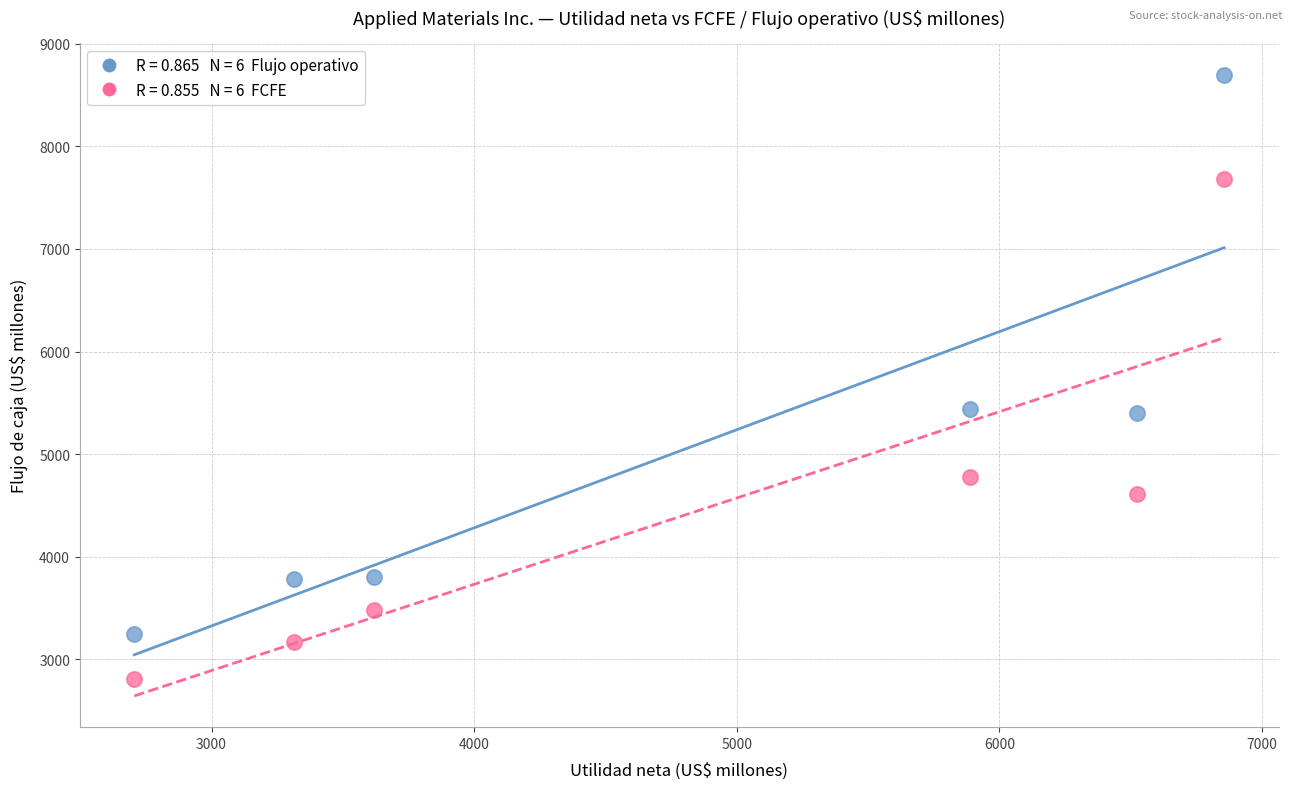

Across all data points, what is the average X value?

4818